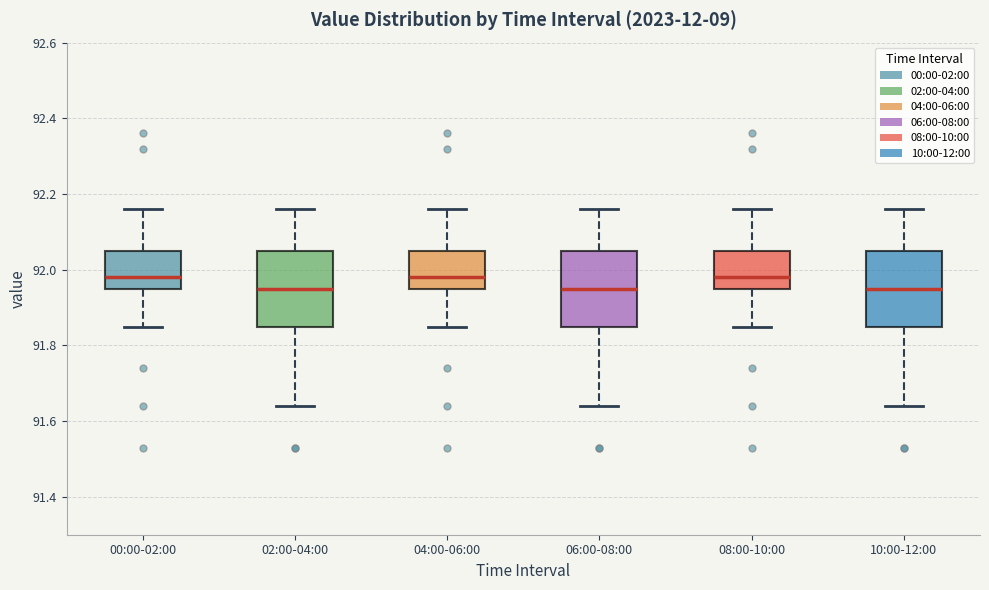

Reading left to right, transcribe this box plot: for each box, give where its median line is, the range the box spans, and where its two whiskers end, as read against the y-axis. The values are not printed on the chart, so give them approximately, as read against the axis.

00:00-02:00: median 91.98, box 91.96 to 92.06, whiskers 91.86 to 92.16
02:00-04:00: median 91.96, box 91.86 to 92.06, whiskers 91.64 to 92.16
04:00-06:00: median 91.98, box 91.96 to 92.06, whiskers 91.86 to 92.16
06:00-08:00: median 91.96, box 91.86 to 92.06, whiskers 91.64 to 92.16
08:00-10:00: median 91.98, box 91.96 to 92.06, whiskers 91.86 to 92.16
10:00-12:00: median 91.96, box 91.86 to 92.06, whiskers 91.64 to 92.16